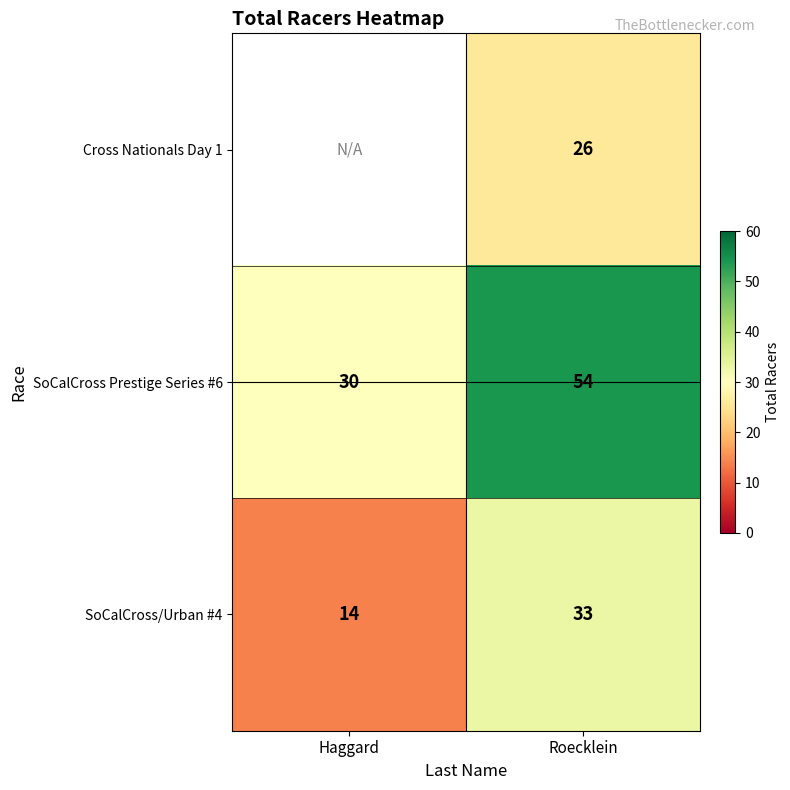

At which category is the sum across all series the highest?

Roecklein